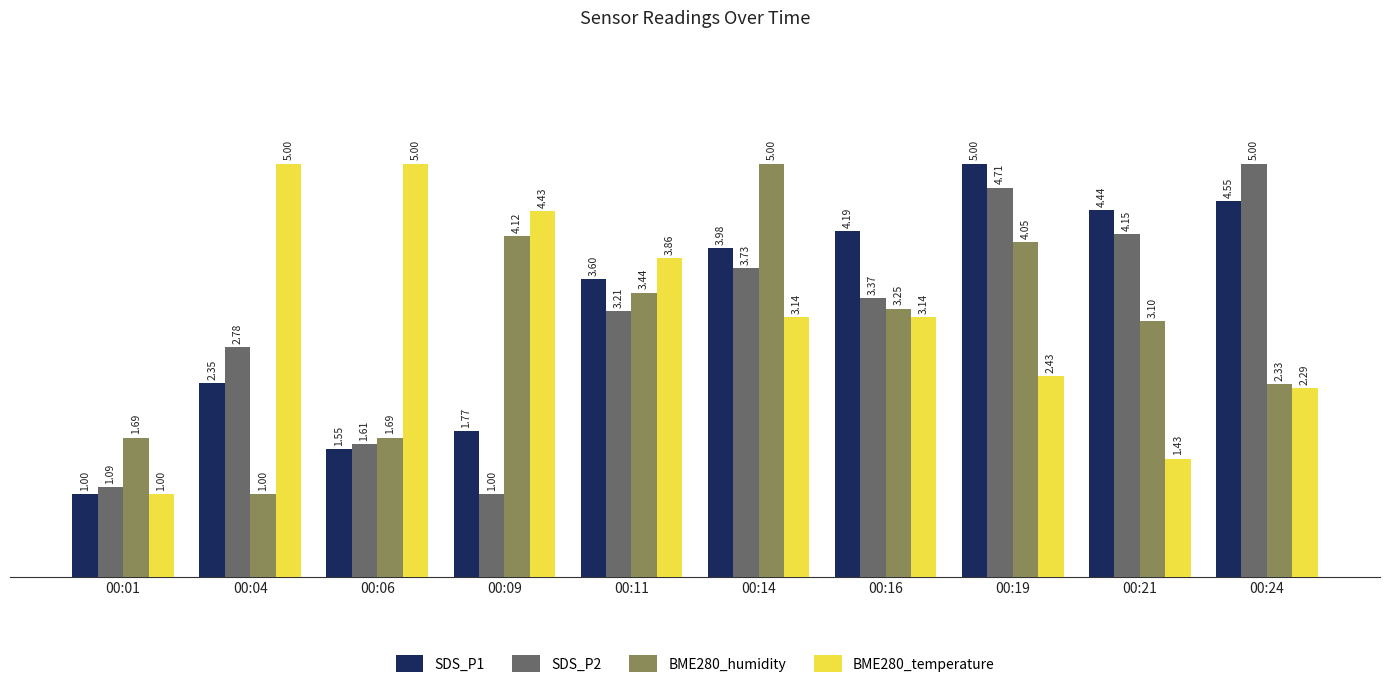

Are the bars grouped side by side (vs. stacked)?

Yes